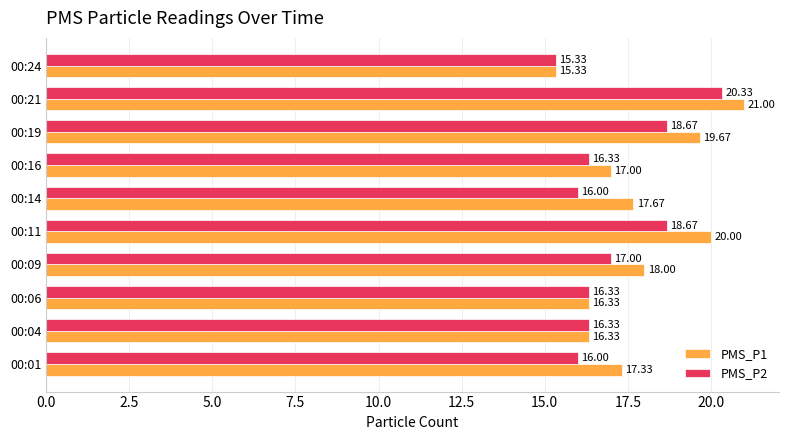

Which series has the widest spread of values?

PMS_P1